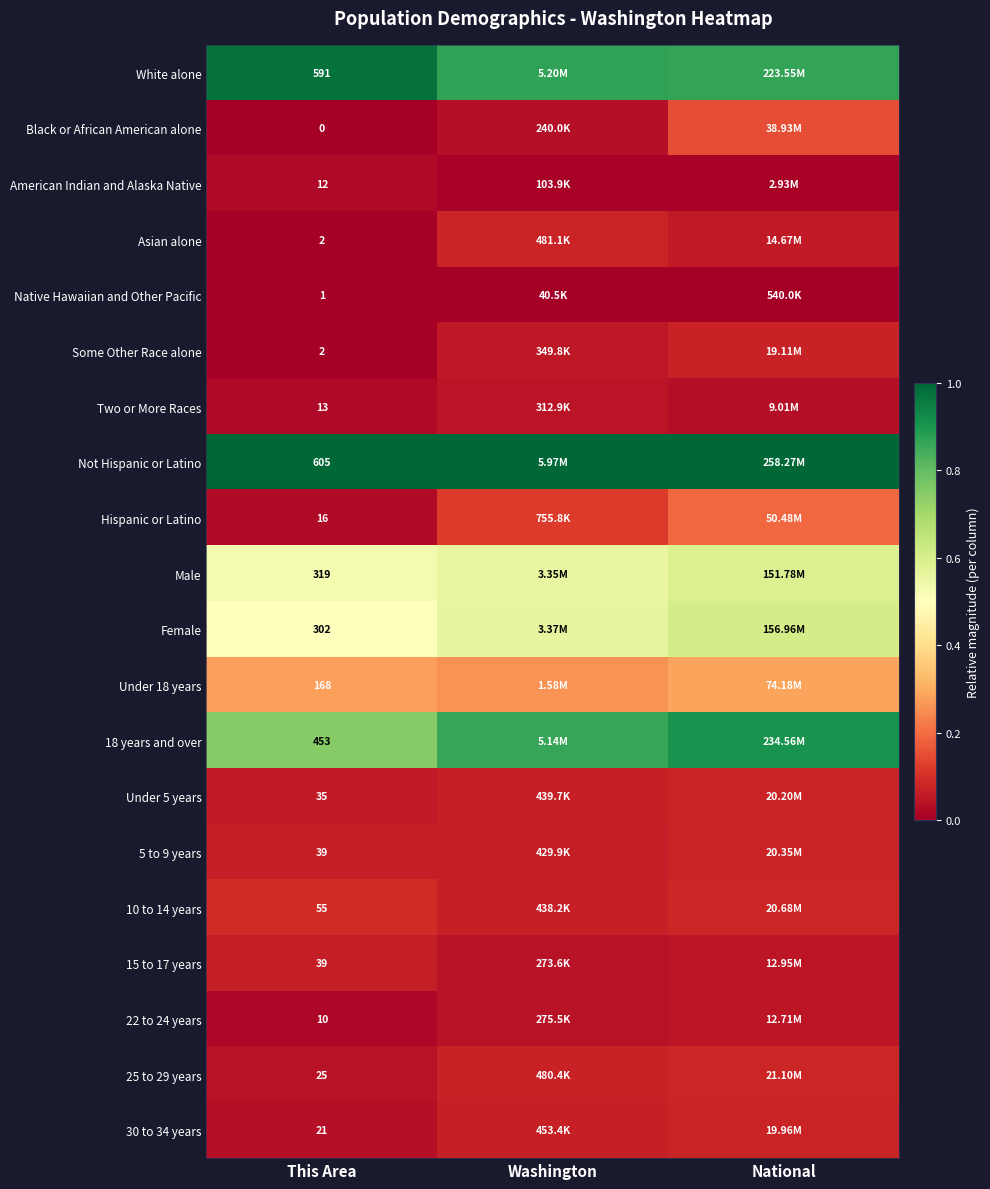

Which category has the highest value in the 5 to 9 years series?

National